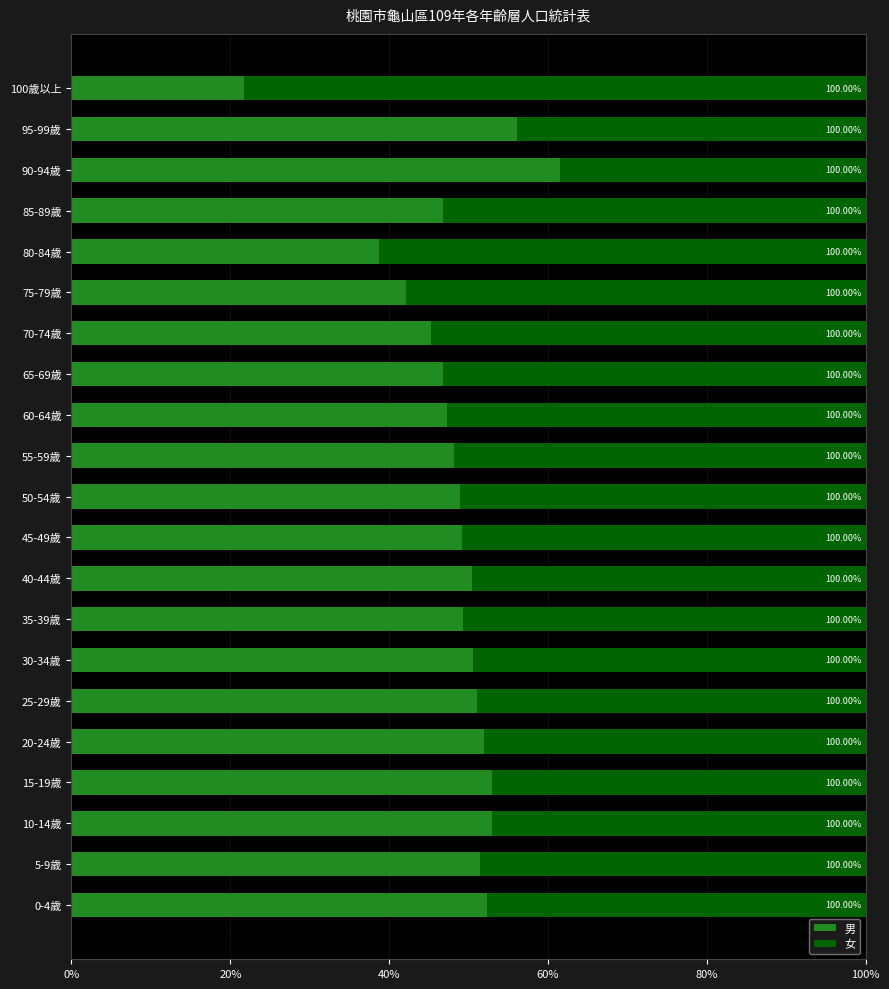

Which series has the widest spread of values?

男